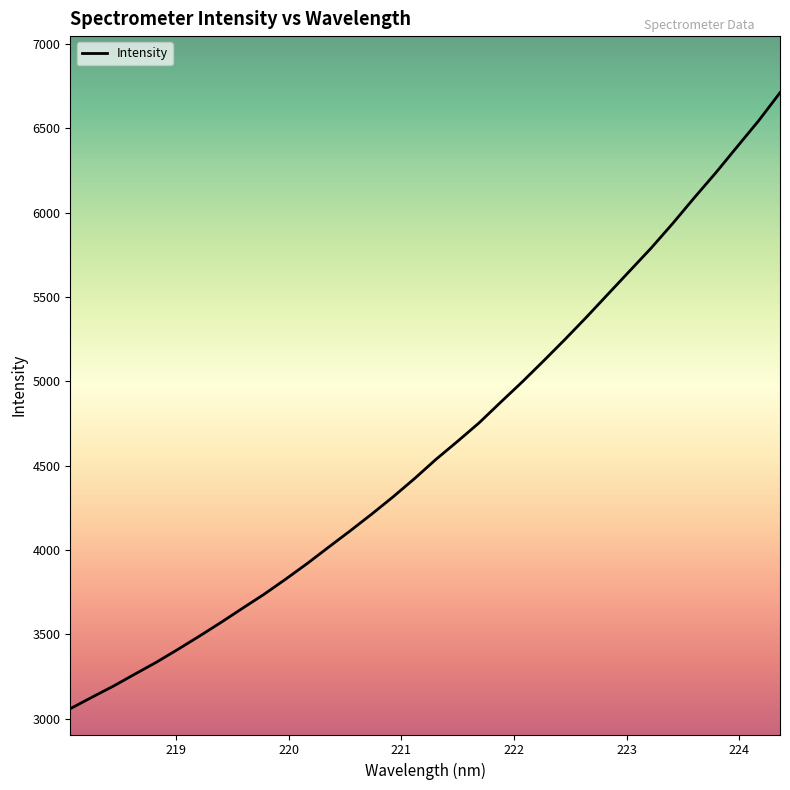

What is the smallest value displayed?

3059.4